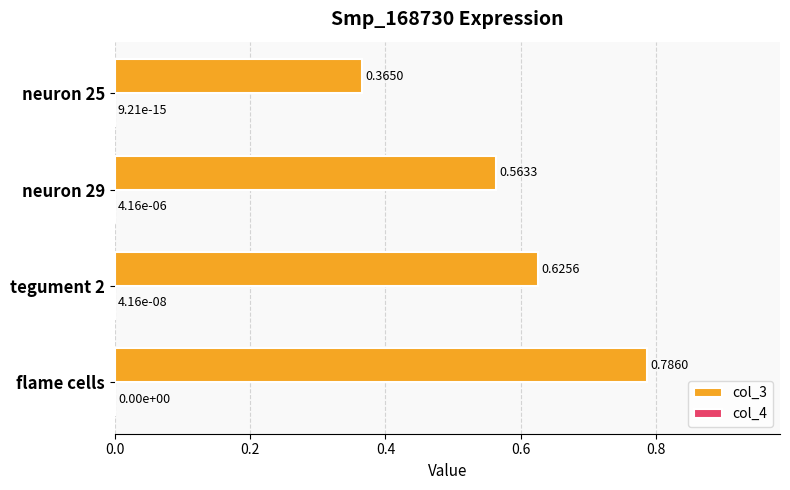

What is the sum of all col_3 values?

2.3